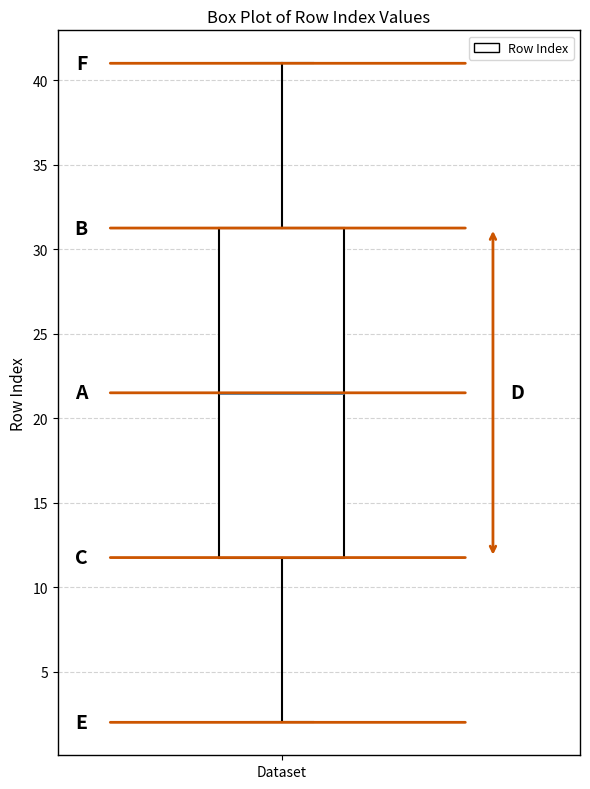

Read this box plot against the y-axis: the position of the median line, the range covered by the box, and the ends of both whiskers. The values are not printed on the chart, so give them approximately, as read against the axis.

median 21.5, box 12.0 to 31.5, whiskers 2.0 to 41.0